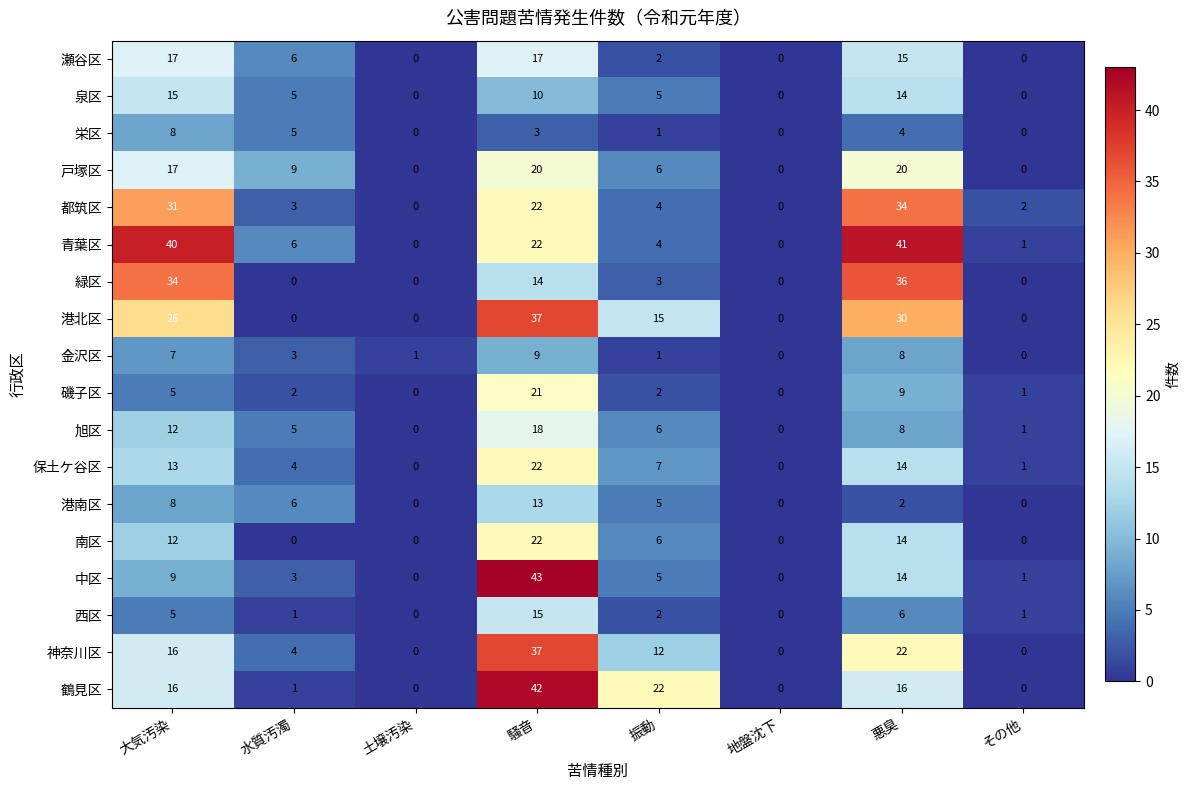

At which category is the sum across all series the highest?

騒音